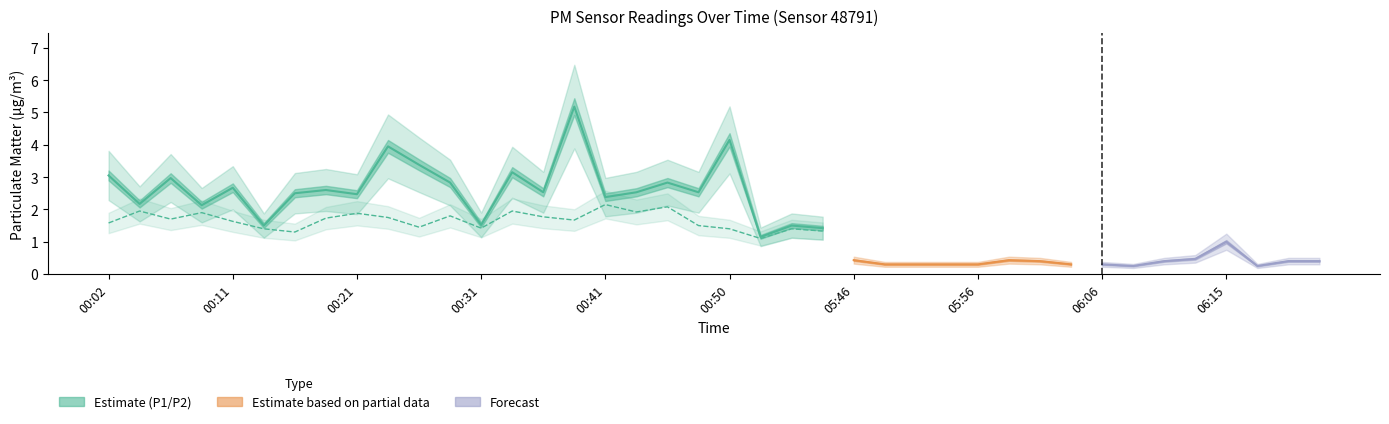

True or false: P1 and P2 intersect in this chart.

False